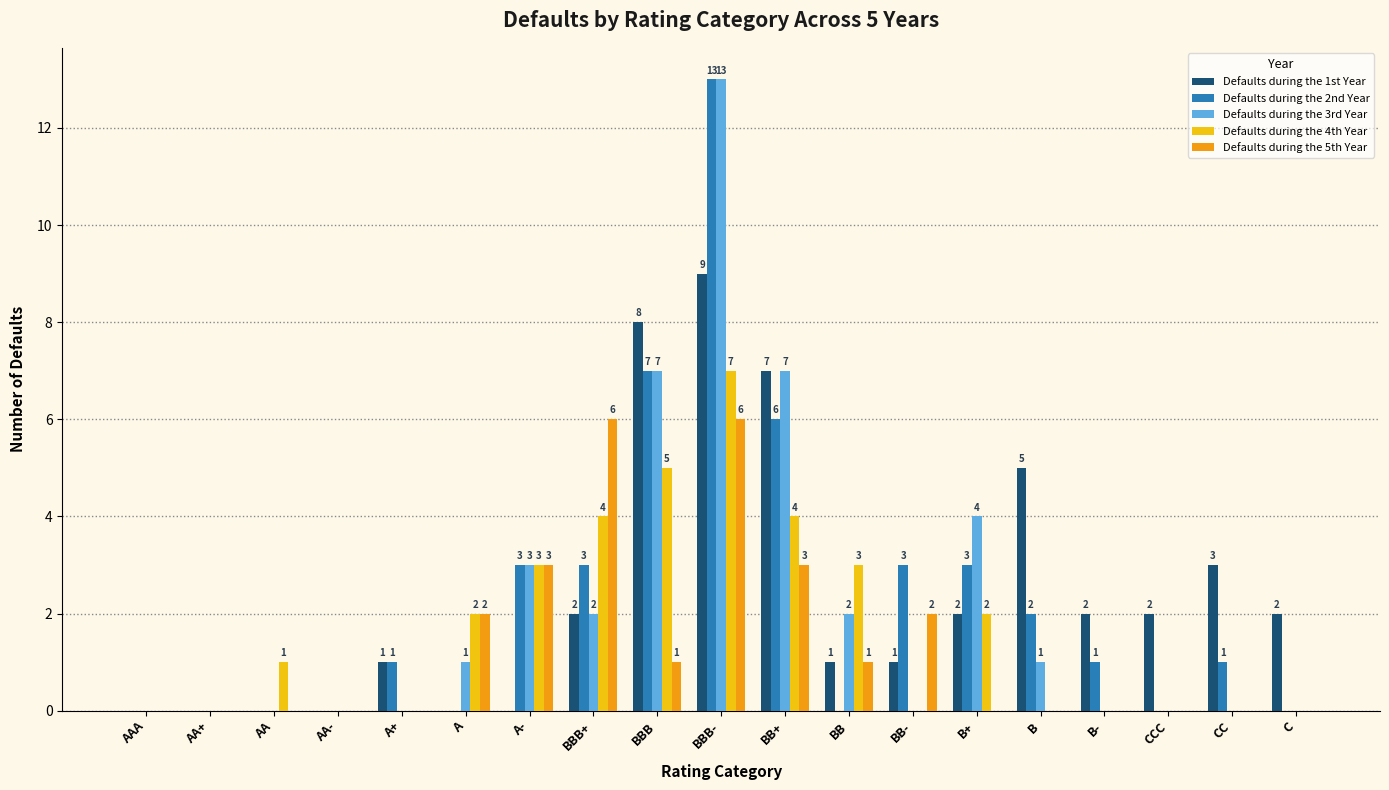

How many data points in Defaults during the 4th Year are above 0?

9